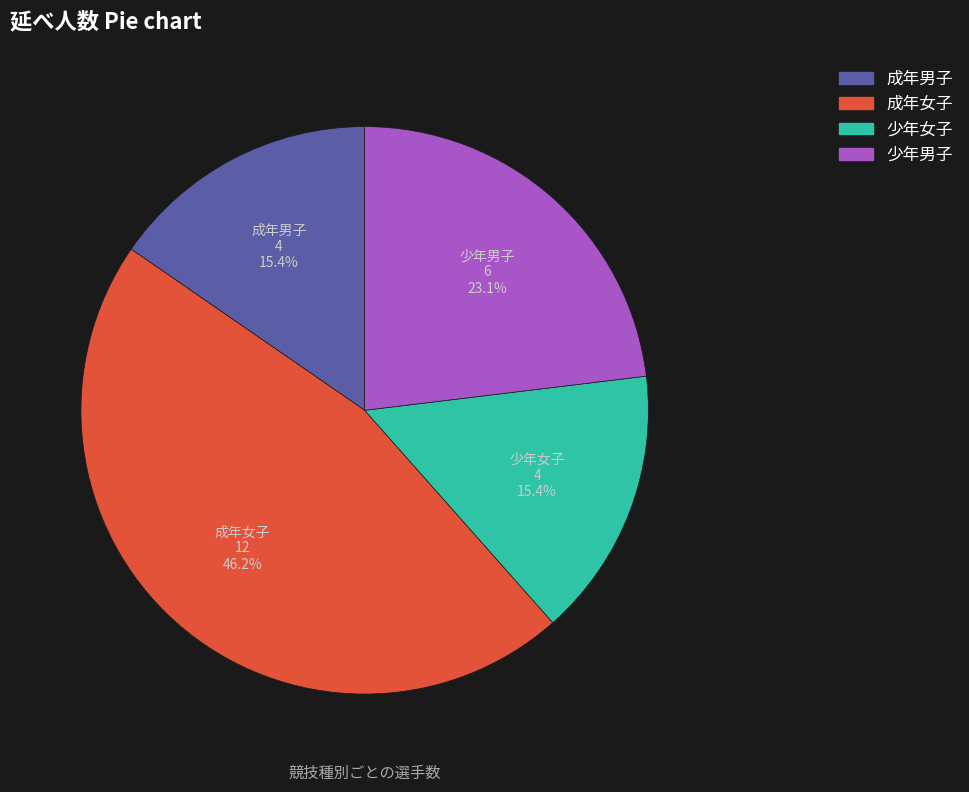

Does any single category account for the majority?

No